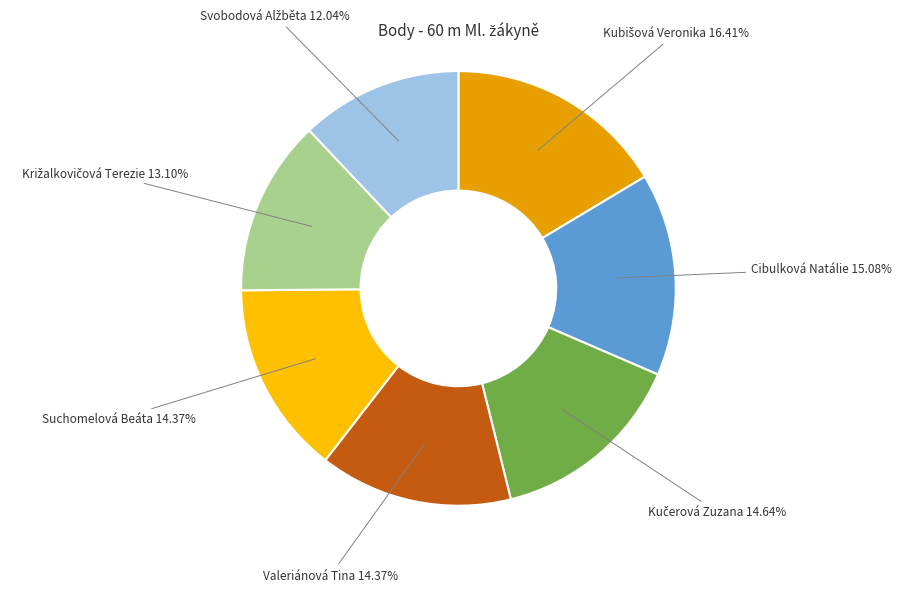

The Cibulková Natálie slice represents 27% of the pie. True or false?

False